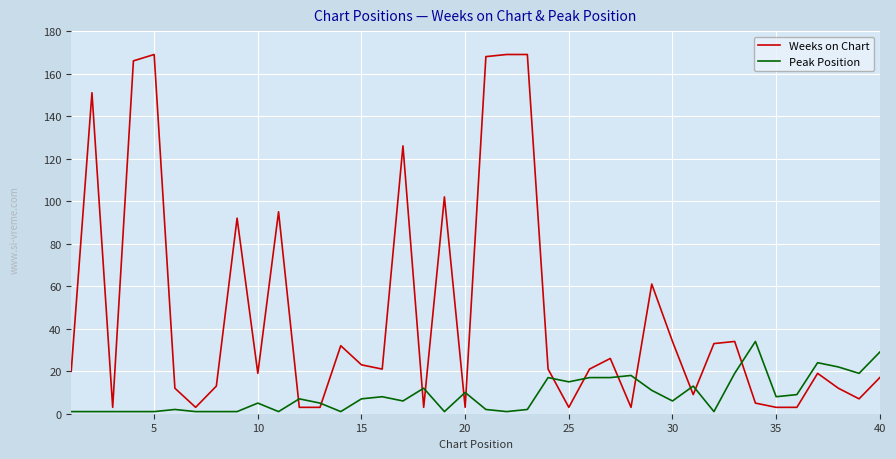

List the series in order of their peak value, lowest first.

Peak Position, Weeks on Chart